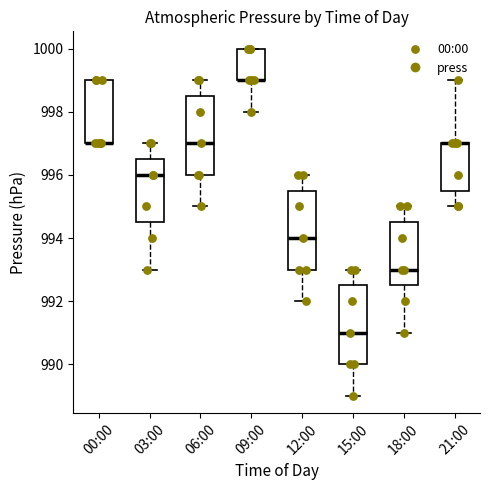

Reading left to right, transcribe this box plot: for each box, give where its median line is, the range the box spans, and where its two whiskers end, as read against the y-axis. The values are not printed on the chart, so give them approximately, as read against the axis.

00:00: median 997.0 (drawn on the box's lower edge), box 997.0 to 999.0, whiskers 997.0 to 999.0
03:00: median 996.0, box 994.6 to 996.6, whiskers 993.0 to 997.0
06:00: median 997.0, box 996.0 to 998.6, whiskers 995.0 to 999.0
09:00: median 999.0 (drawn on the box's lower edge), box 999.0 to 1000.0, whiskers 998.0 to 1000.0
12:00: median 994.0, box 993.0 to 995.6, whiskers 992.0 to 996.0
15:00: median 991.0, box 990.0 to 992.6, whiskers 989.0 to 993.0
18:00: median 993.0, box 992.6 to 994.6, whiskers 991.0 to 995.0
21:00: median 997.0 (drawn on the box's upper edge), box 995.6 to 997.0, whiskers 995.0 to 999.0